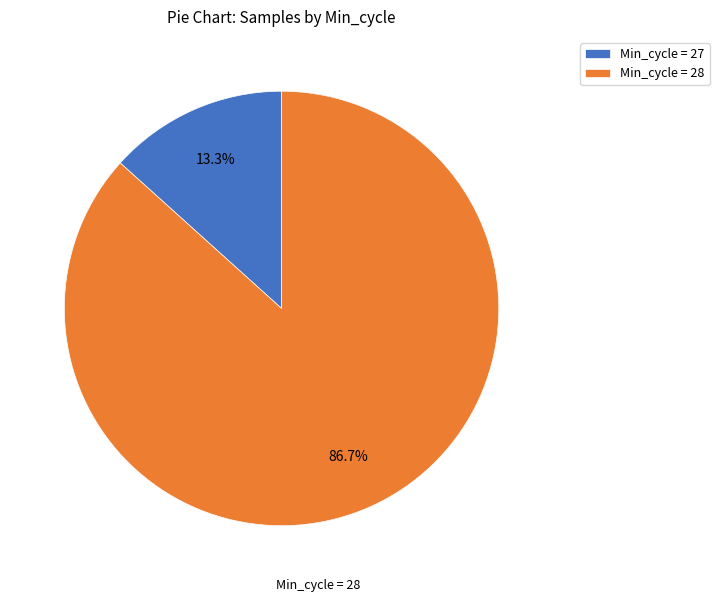

Rank the categories by value from lowest to highest.

Min_cycle = 27, Min_cycle = 28